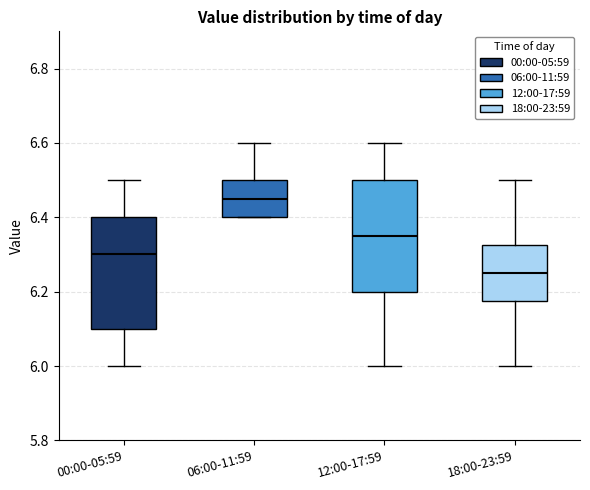

Which box's median line is the highest?

06:00-11:59